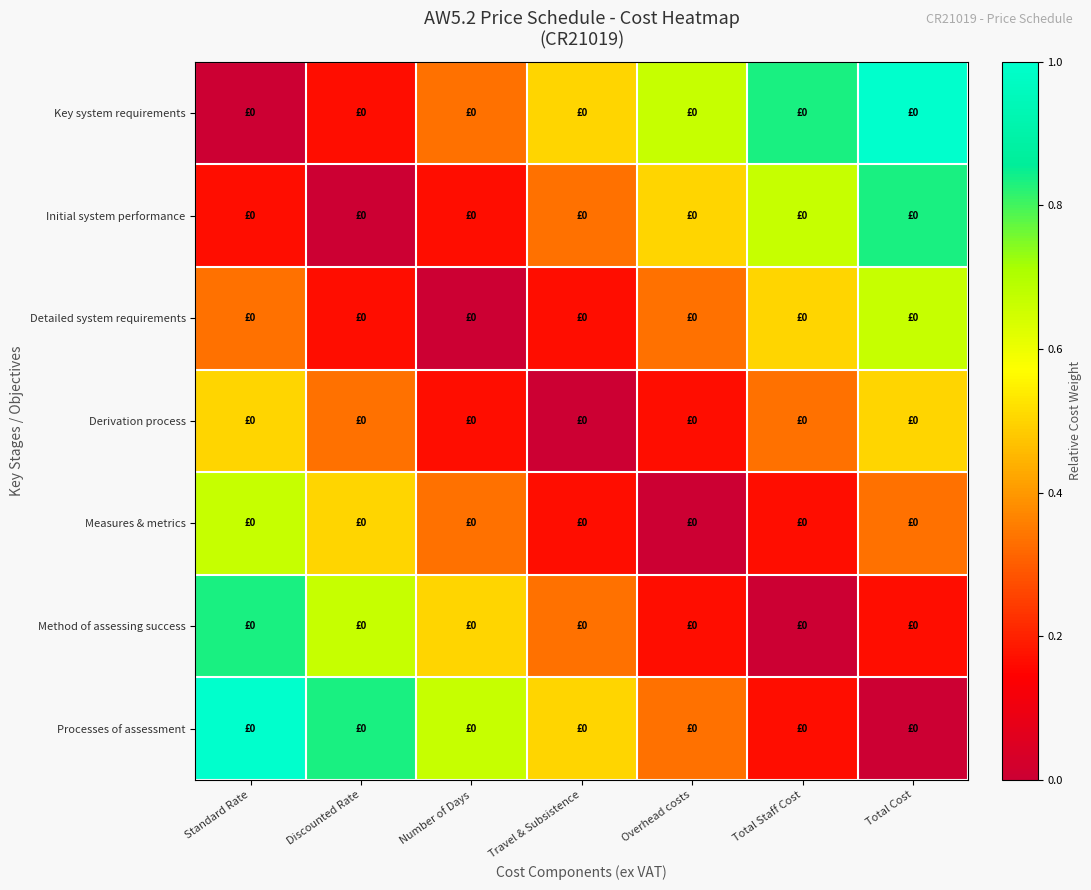

Reading left to right, list all the values displayed in this chart.

Key system requirements: Standard Rate=0.0	Discounted Rate=0.2	Number of Days=0.3	Travel & Subsistence=0.5	Overhead costs=0.7	Total Staff Cost=0.8	Total Cost=1.0
Initial system performance: Standard Rate=0.2	Discounted Rate=0.0	Number of Days=0.2	Travel & Subsistence=0.3	Overhead costs=0.5	Total Staff Cost=0.7	Total Cost=0.8
Detailed system requirements: Standard Rate=0.3	Discounted Rate=0.2	Number of Days=0.0	Travel & Subsistence=0.2	Overhead costs=0.3	Total Staff Cost=0.5	Total Cost=0.7
Derivation process: Standard Rate=0.5	Discounted Rate=0.3	Number of Days=0.2	Travel & Subsistence=0.0	Overhead costs=0.2	Total Staff Cost=0.3	Total Cost=0.5
Measures & metrics: Standard Rate=0.7	Discounted Rate=0.5	Number of Days=0.3	Travel & Subsistence=0.2	Overhead costs=0.0	Total Staff Cost=0.2	Total Cost=0.3
Method of assessing success: Standard Rate=0.8	Discounted Rate=0.7	Number of Days=0.5	Travel & Subsistence=0.3	Overhead costs=0.2	Total Staff Cost=0.0	Total Cost=0.2
Processes of assessment: Standard Rate=1.0	Discounted Rate=0.8	Number of Days=0.7	Travel & Subsistence=0.5	Overhead costs=0.3	Total Staff Cost=0.2	Total Cost=0.0